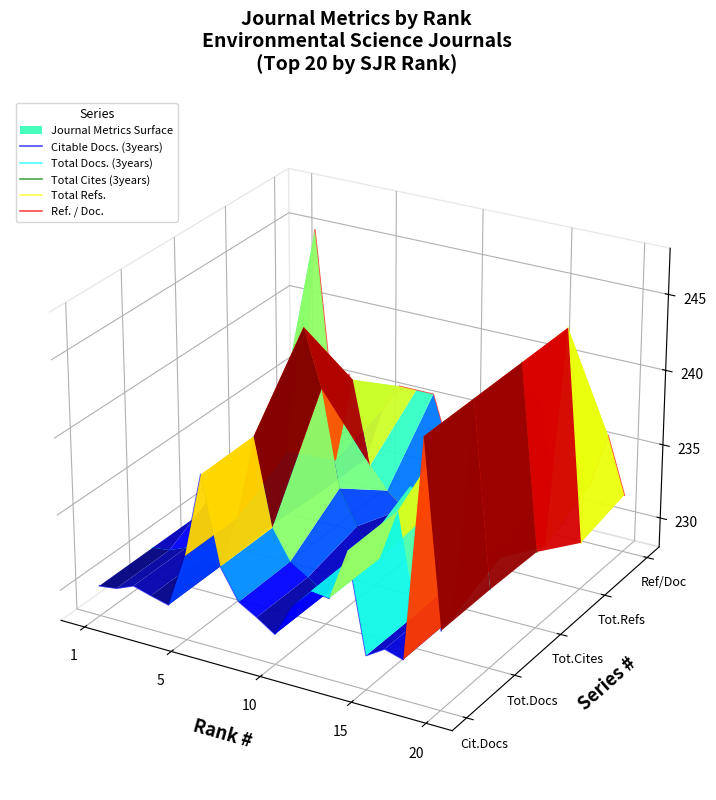

List the series in order of their peak value, highest first.

Ref. / Doc., Total Cites (3years), Total Refs., Total Docs. (3years), Citable Docs. (3years)